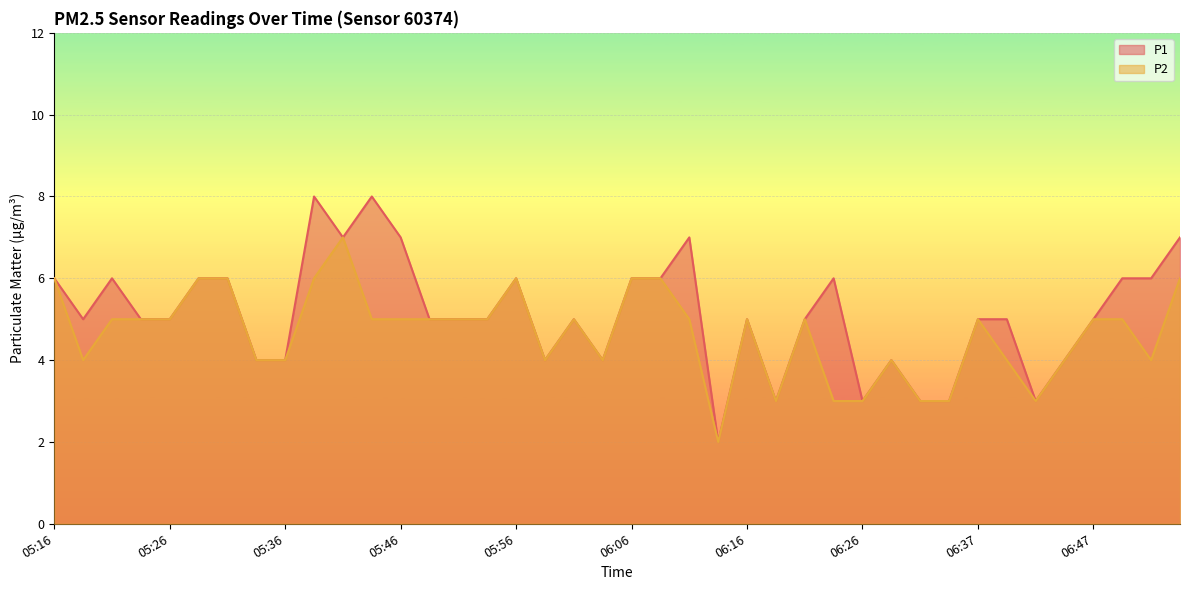

Reading left to right, list all the values displayed in this chart.

P1: 05:16=6	05:19=5	05:21=6	05:24=5	05:26=5	05:29=6	05:31=6	05:34=4	05:36=4	05:39=8	05:41=7	05:44=8	05:46=7	05:49=5	05:51=5	05:54=5	05:56=6	05:59=4	06:01=5	06:04=4	06:06=6	06:09=6	06:11=7	06:14=2	06:16=5	06:19=3	06:21=5	06:24=6	06:26=3	06:29=4	06:31=3	06:34=3	06:37=5	06:39=5	06:42=3	06:44=4	06:47=5	06:49=6	06:52=6	06:54=7
P2: 05:16=6	05:19=4	05:21=5	05:24=5	05:26=5	05:29=6	05:31=6	05:34=4	05:36=4	05:39=6	05:41=7	05:44=5	05:46=5	05:49=5	05:51=5	05:54=5	05:56=6	05:59=4	06:01=5	06:04=4	06:06=6	06:09=6	06:11=5	06:14=2	06:16=5	06:19=3	06:21=5	06:24=3	06:26=3	06:29=4	06:31=3	06:34=3	06:37=5	06:39=4	06:42=3	06:44=4	06:47=5	06:49=5	06:52=4	06:54=6